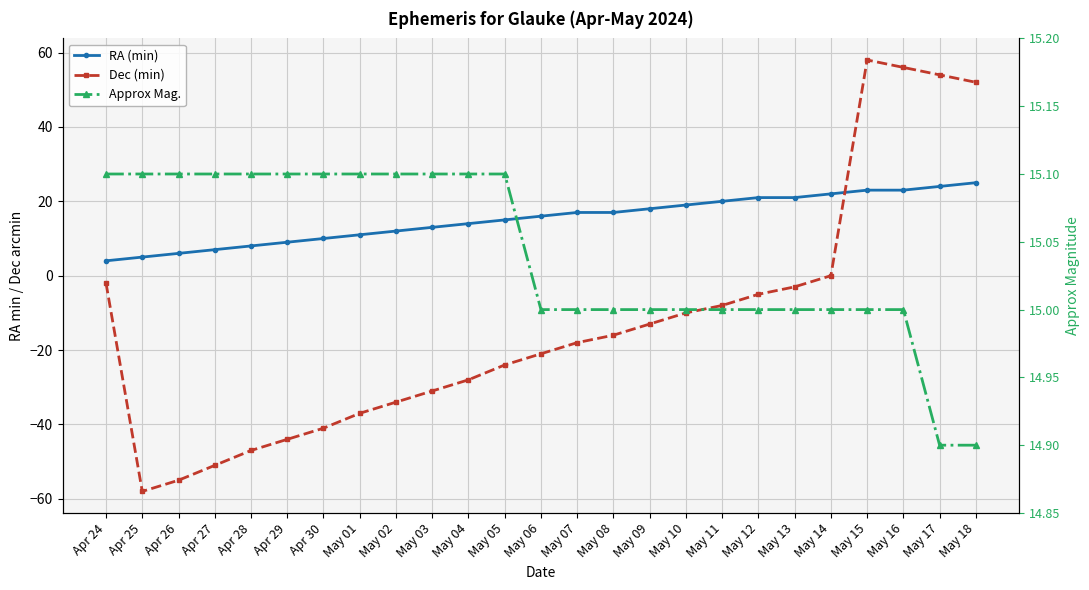

True or false: Dec (min) and RA (min) intersect in this chart.

True